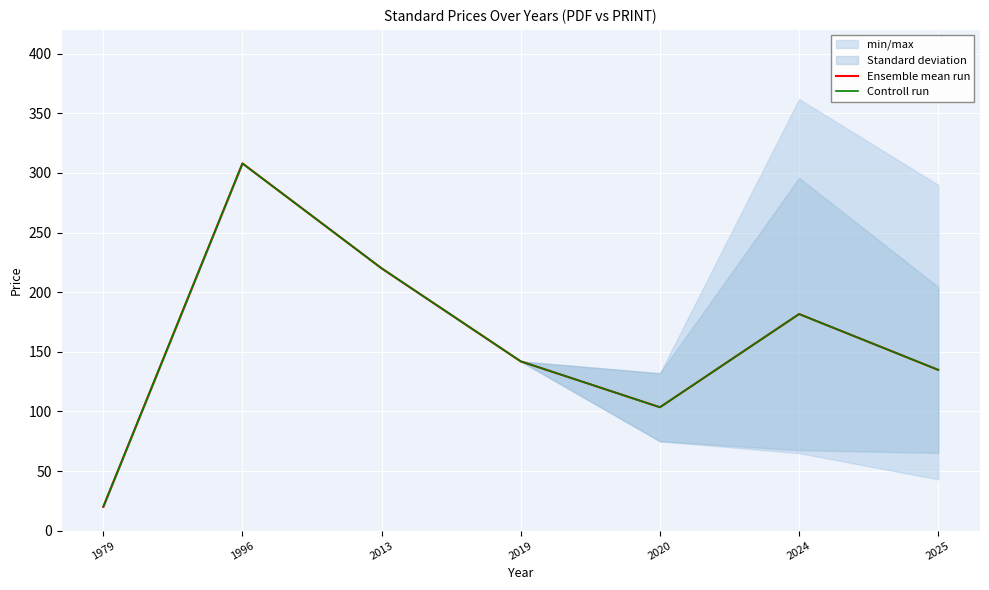

Which series has the widest spread of values?

Ensemble mean run